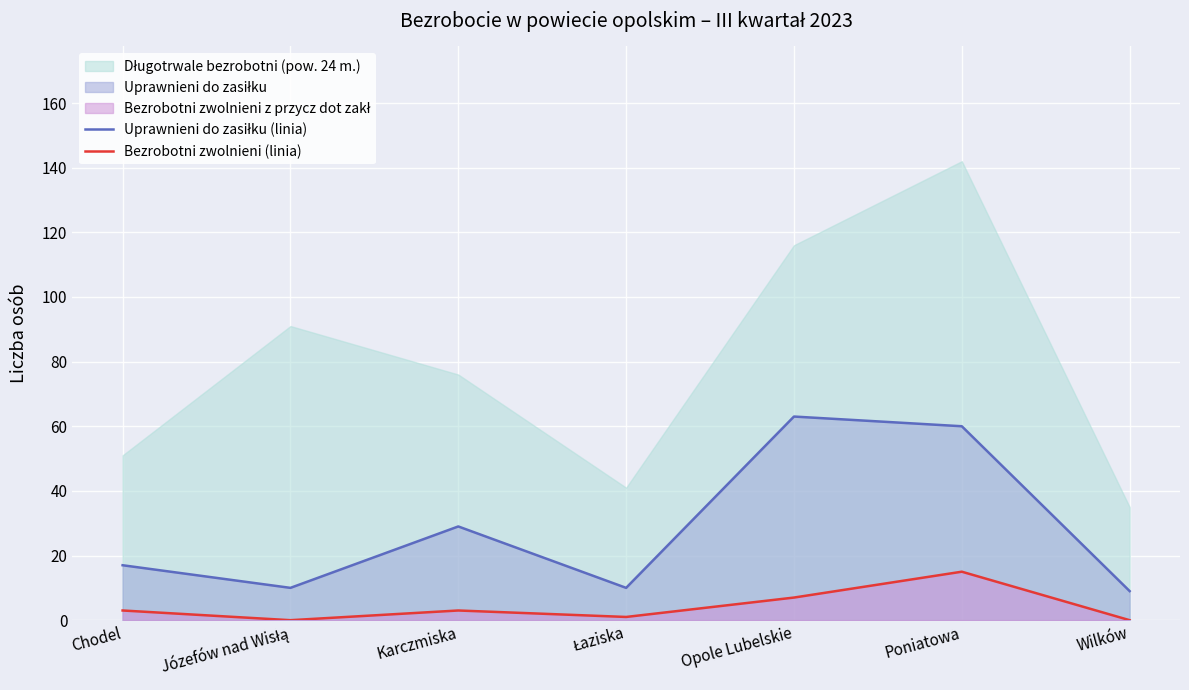

What is the average value of the Uprawnieni do zasiłku (linia) series?

28